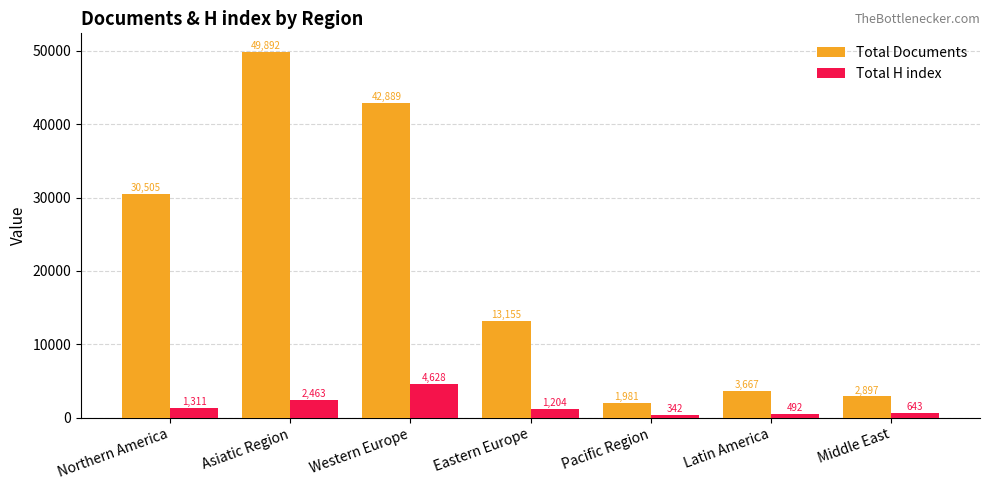

Which series changed the most between Asiatic Region and Pacific Region?

Total Documents